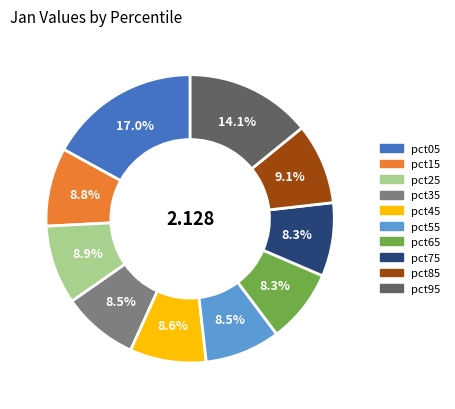

To the nearest percent, what is the average slice percentage?

10%